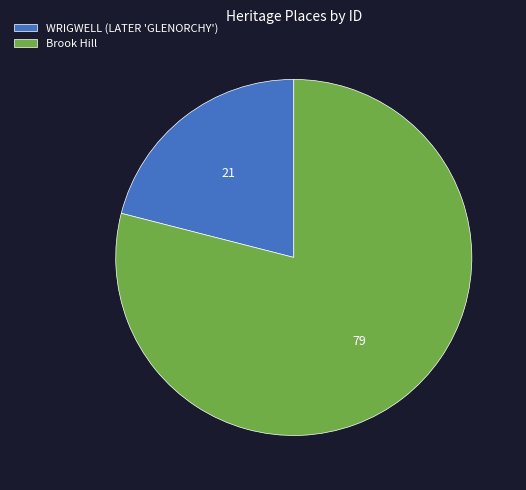

Rank the categories by value from highest to lowest.

Brook Hill, WRIGWELL (LATER 'GLENORCHY')